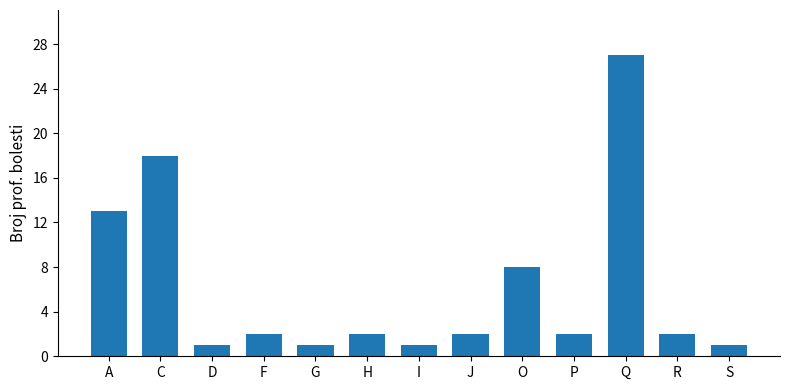

Which category has the highest value across all series?

Q